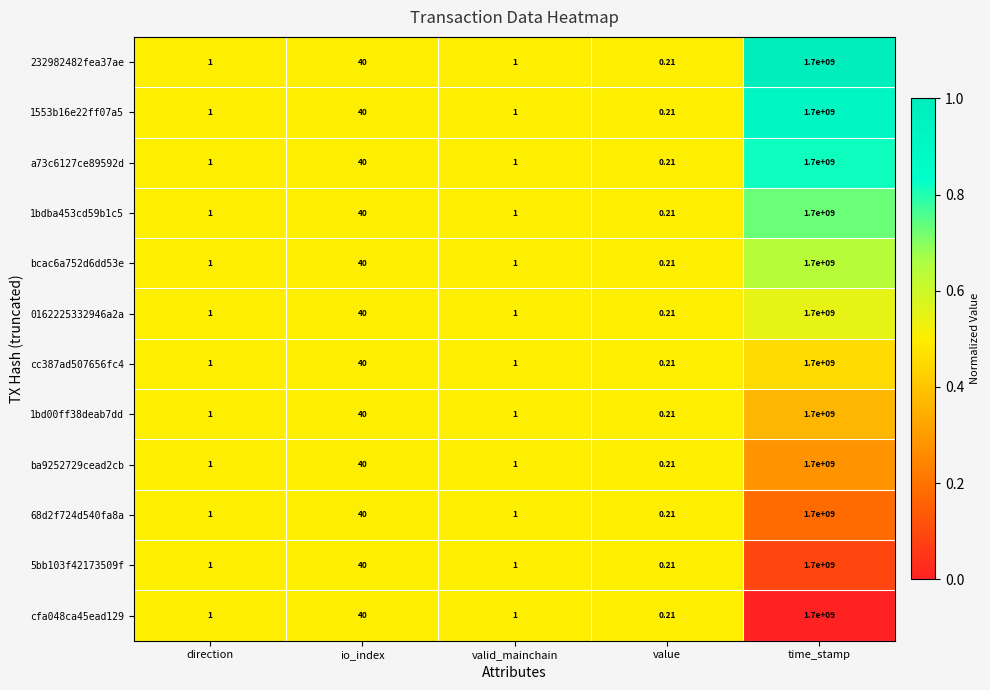

At which label does 1bd00ff38deab7dd reach its minimum?

value